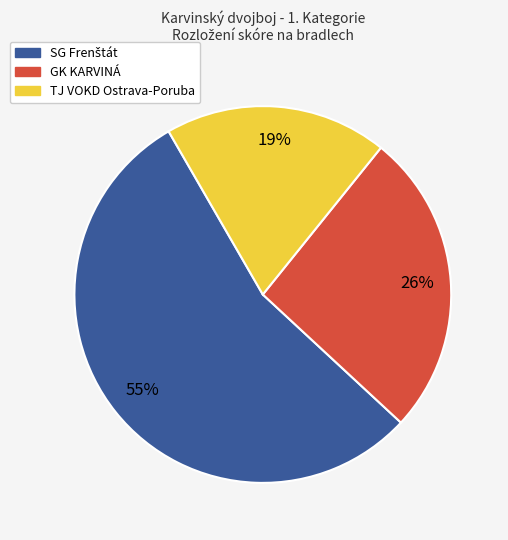

Is there a majority slice in this chart?

Yes